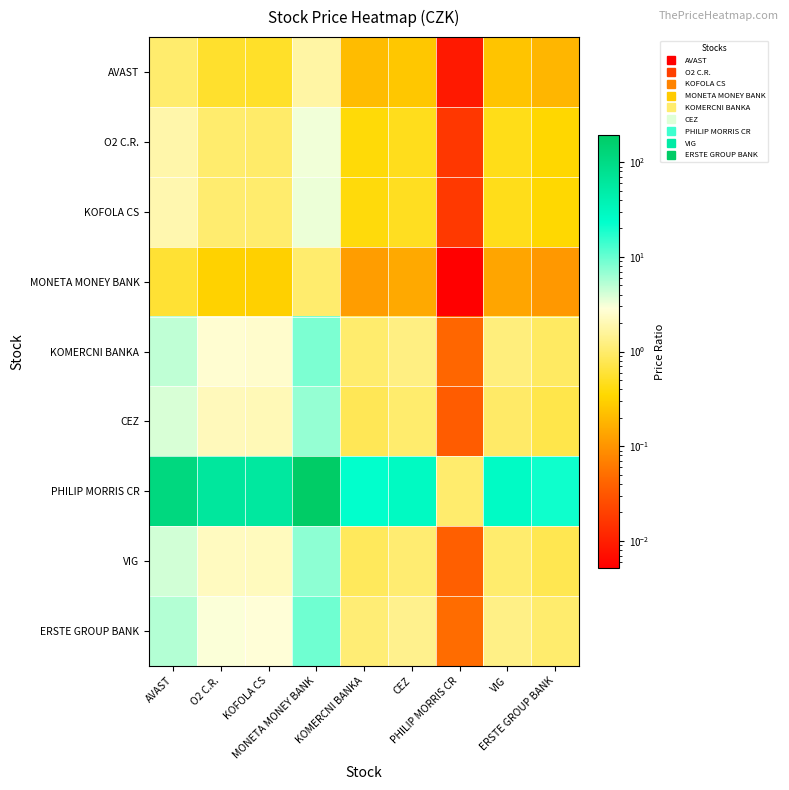

Reading left to right, transcribe all the data shown in this chart.

AVAST: AVAST=1.0	O2 C.R.=0.5	KOFOLA CS=0.5	MONETA MONEY BANK=1.7	KOMERCNI BANKA=0.2	CEZ=0.3	PHILIP MORRIS CR=0.0	VIG=0.2	ERSTE GROUP BANK=0.2
O2 C.R.: AVAST=1.8	O2 C.R.=1.0	KOFOLA CS=1.0	MONETA MONEY BANK=3.2	KOMERCNI BANKA=0.4	CEZ=0.5	PHILIP MORRIS CR=0.0	VIG=0.4	ERSTE GROUP BANK=0.3
KOFOLA CS: AVAST=1.9	O2 C.R.=1.0	KOFOLA CS=1.0	MONETA MONEY BANK=3.3	KOMERCNI BANKA=0.4	CEZ=0.5	PHILIP MORRIS CR=0.0	VIG=0.5	ERSTE GROUP BANK=0.4
MONETA MONEY BANK: AVAST=0.6	O2 C.R.=0.3	KOFOLA CS=0.3	MONETA MONEY BANK=1.0	KOMERCNI BANKA=0.1	CEZ=0.1	PHILIP MORRIS CR=0.0	VIG=0.1	ERSTE GROUP BANK=0.1
KOMERCNI BANKA: AVAST=4.9	O2 C.R.=2.6	KOFOLA CS=2.5	MONETA MONEY BANK=8.4	KOMERCNI BANKA=1.0	CEZ=1.2	PHILIP MORRIS CR=0.0	VIG=1.2	ERSTE GROUP BANK=0.9
CEZ: AVAST=3.9	O2 C.R.=2.1	KOFOLA CS=2.1	MONETA MONEY BANK=6.8	KOMERCNI BANKA=0.8	CEZ=1.0	PHILIP MORRIS CR=0.0	VIG=0.9	ERSTE GROUP BANK=0.7
PHILIP MORRIS CR: AVAST=111.3	O2 C.R.=60.7	KOFOLA CS=58.4	MONETA MONEY BANK=192.6	KOMERCNI BANKA=22.9	CEZ=28.4	PHILIP MORRIS CR=1.0	VIG=26.7	ERSTE GROUP BANK=20.7
VIG: AVAST=4.2	O2 C.R.=2.3	KOFOLA CS=2.2	MONETA MONEY BANK=7.2	KOMERCNI BANKA=0.9	CEZ=1.1	PHILIP MORRIS CR=0.0	VIG=1.0	ERSTE GROUP BANK=0.8
ERSTE GROUP BANK: AVAST=5.4	O2 C.R.=2.9	KOFOLA CS=2.8	MONETA MONEY BANK=9.3	KOMERCNI BANKA=1.1	CEZ=1.4	PHILIP MORRIS CR=0.0	VIG=1.3	ERSTE GROUP BANK=1.0